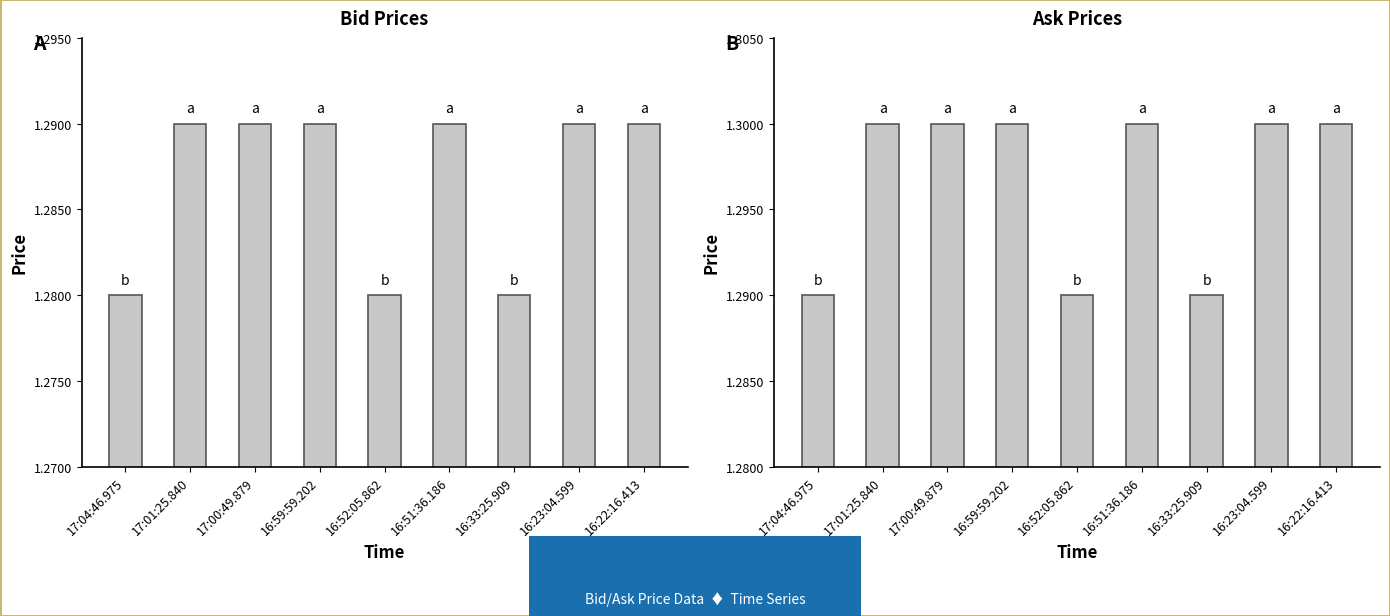

What is the label of the 1st bar from the left?

17:04:46.975